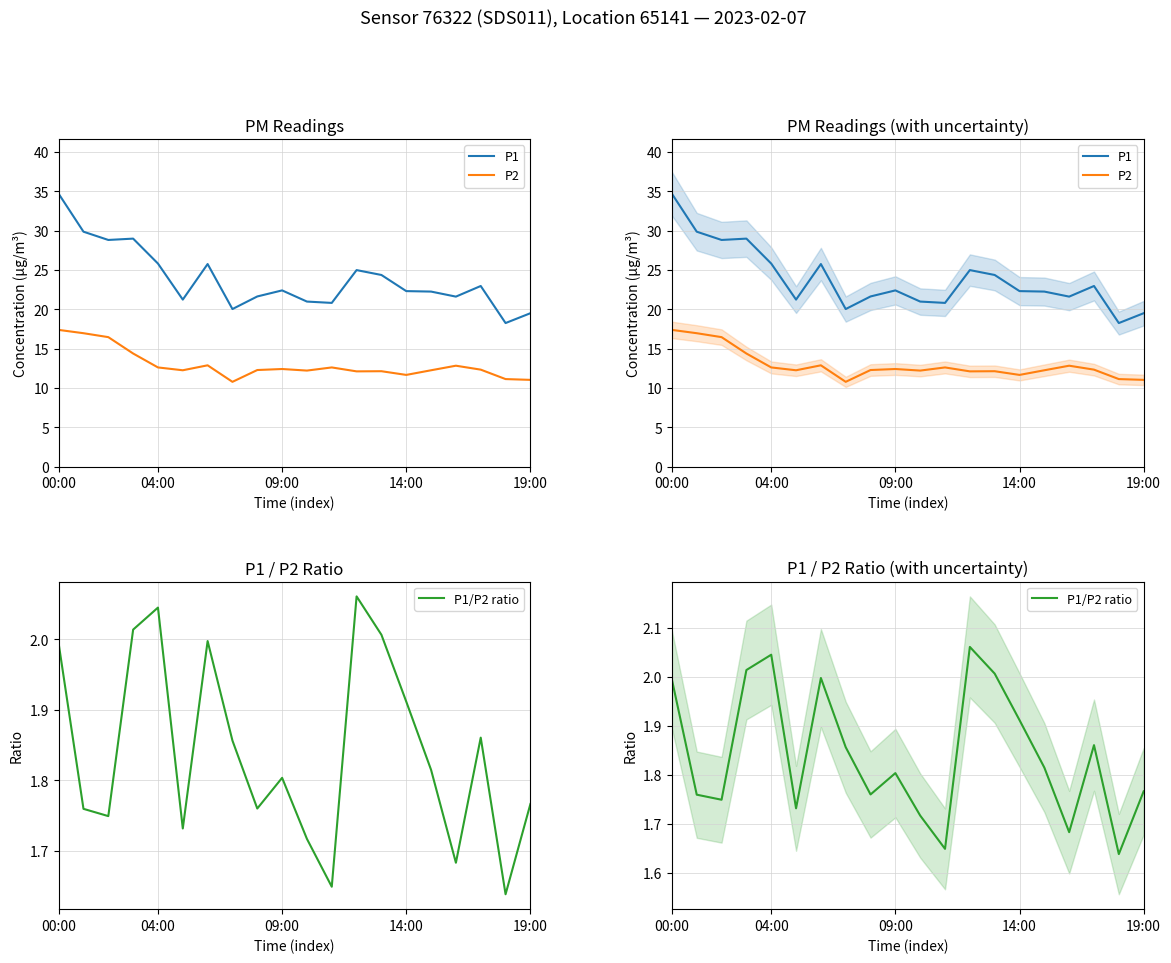

Is it true that P1/P2 ratio equals 1.8 at 19:00?

True